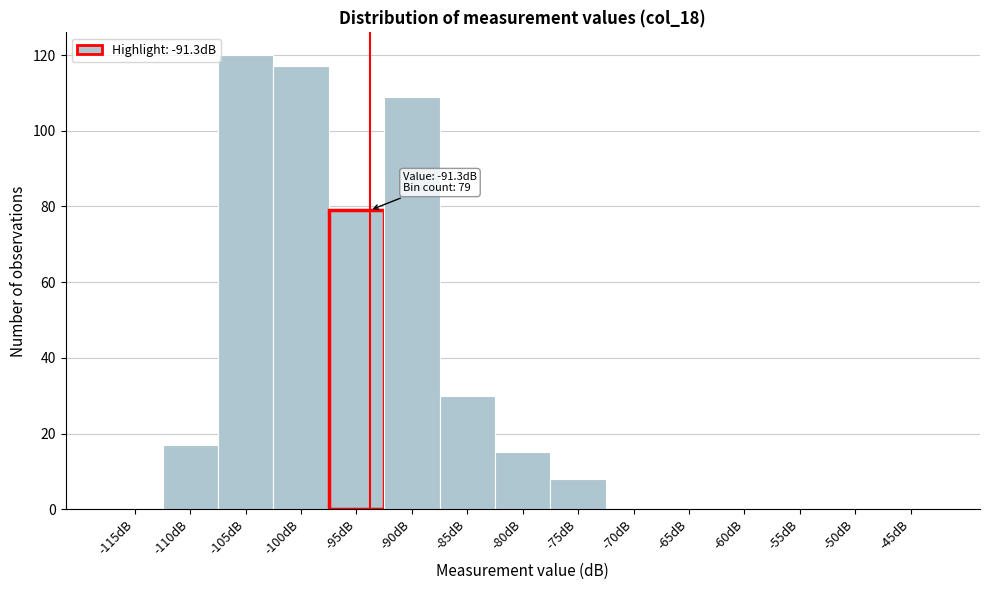

Reading left to right, what are all the values shown in this chart?

-115dB=0	-110dB=17	-105dB=120	-100dB=117	-95dB=79	-90dB=109	-85dB=30	-80dB=15	-75dB=8	-70dB=0	-65dB=0	-60dB=0	-55dB=0	-50dB=0	-45dB=0